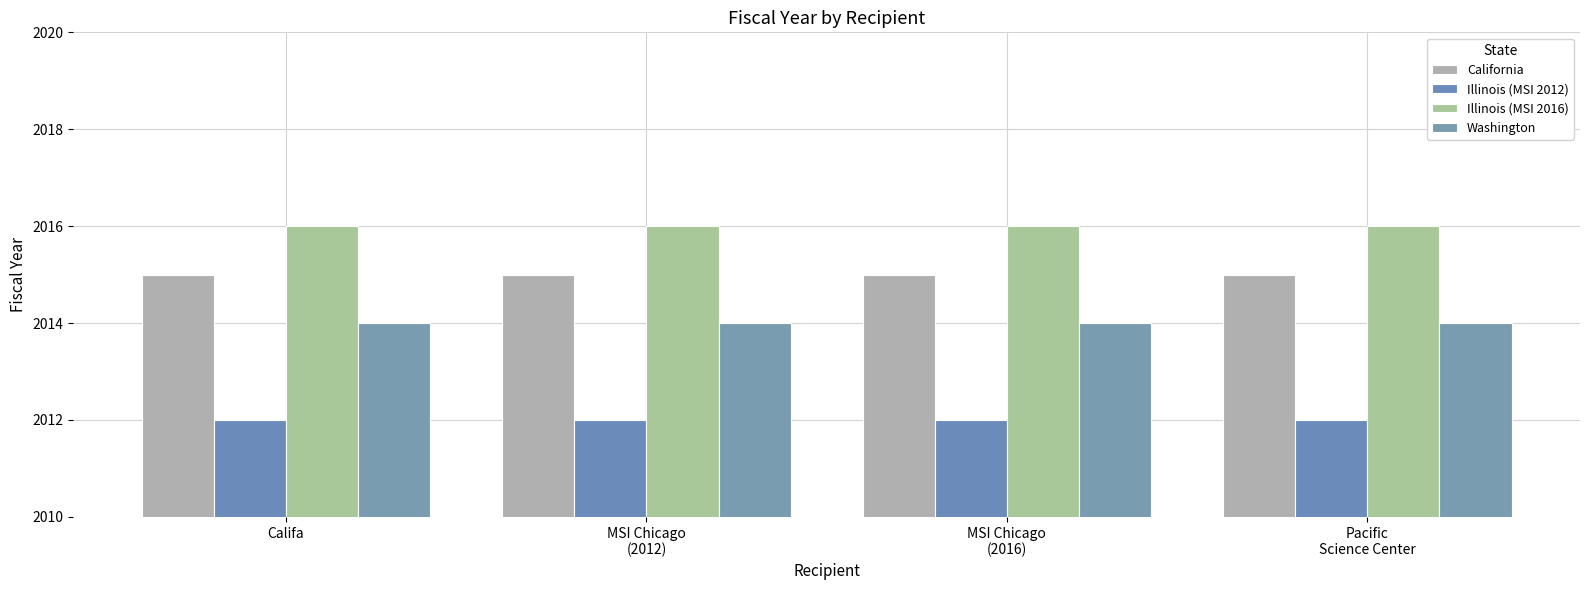

List the series in order of their peak value, highest first.

Illinois (MSI 2016), California, Washington, Illinois (MSI 2012)